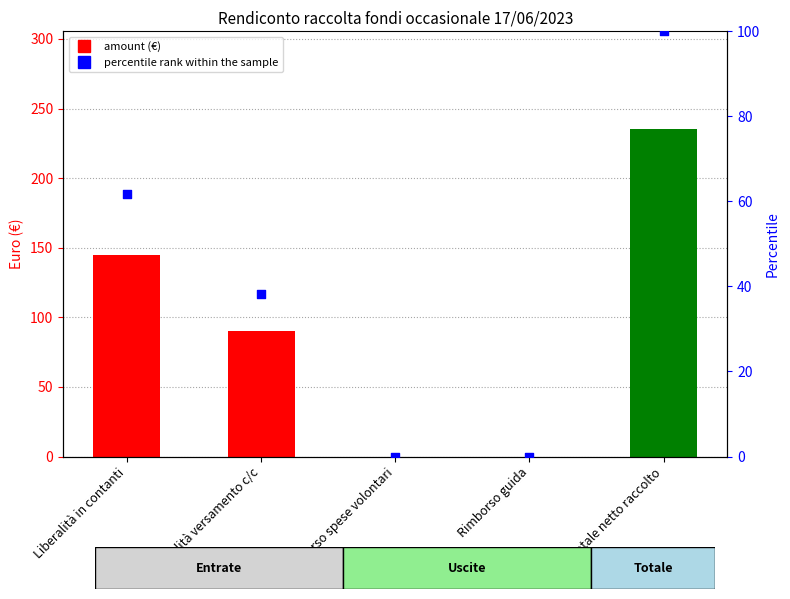

At which category is the sum across all series the highest?

Totale netto raccolto